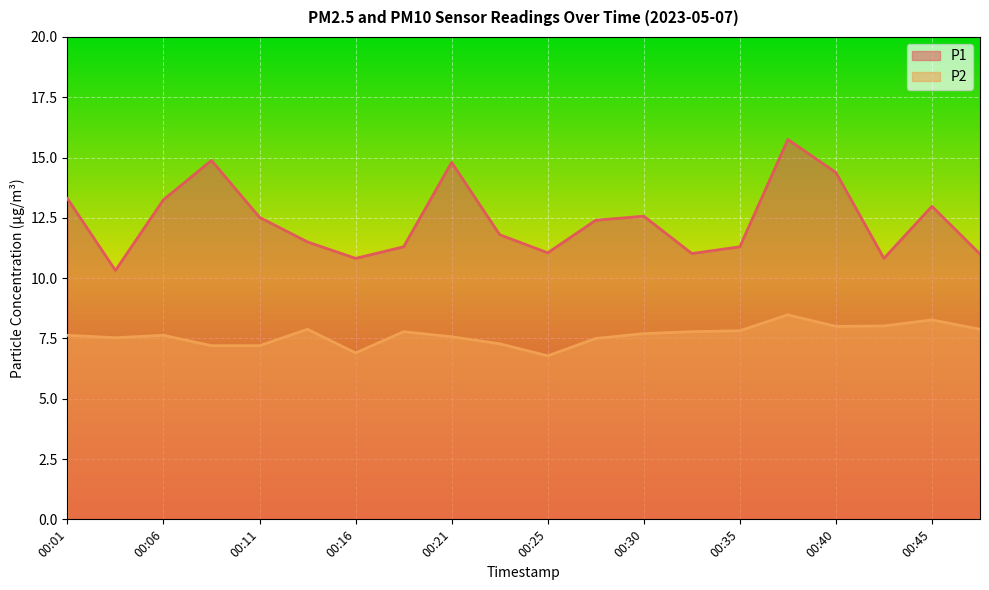

How many data points in P2 are less than 7?

2